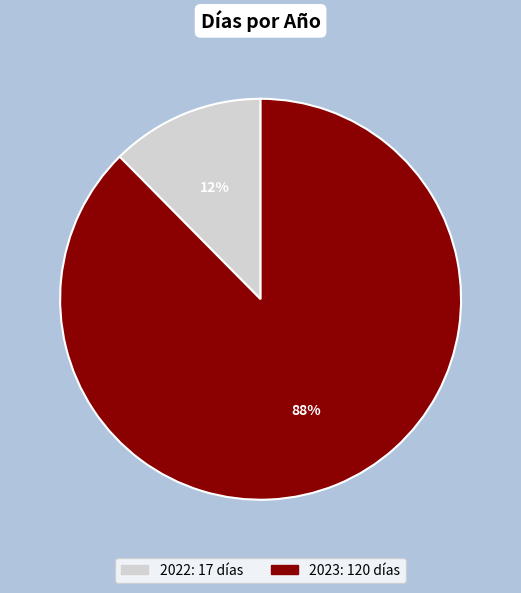

Is it true that 2022 is 17% of the pie?

False